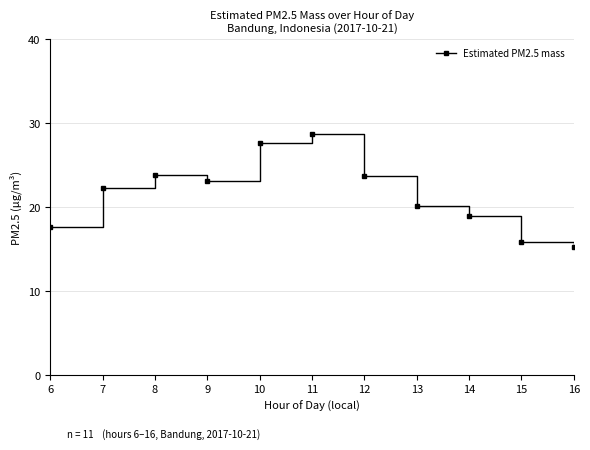

The chart shows a value of 21.8 at 16. True or false?

False